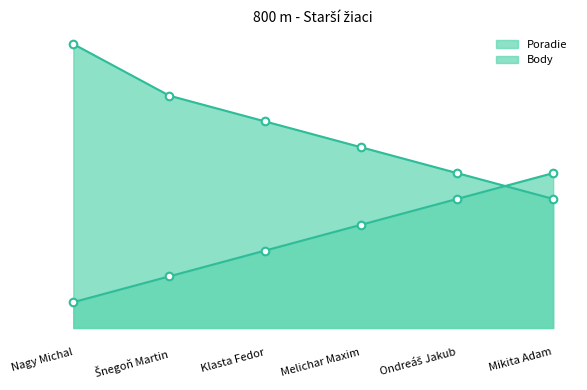

Which series contains the highest Y value?

Body line